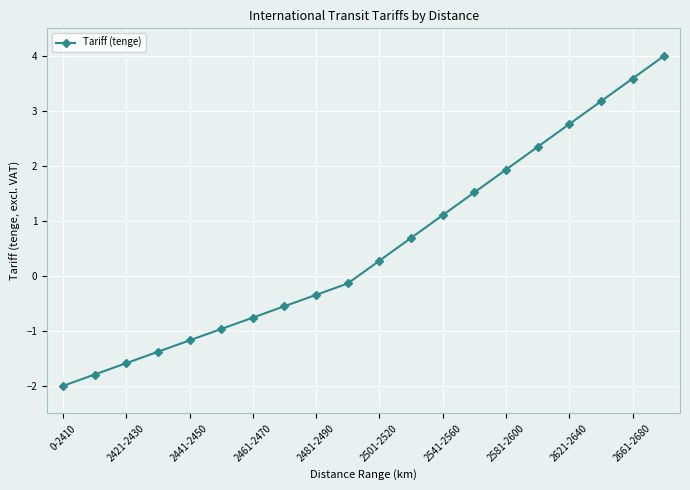

What is the smallest value displayed?

-2.0